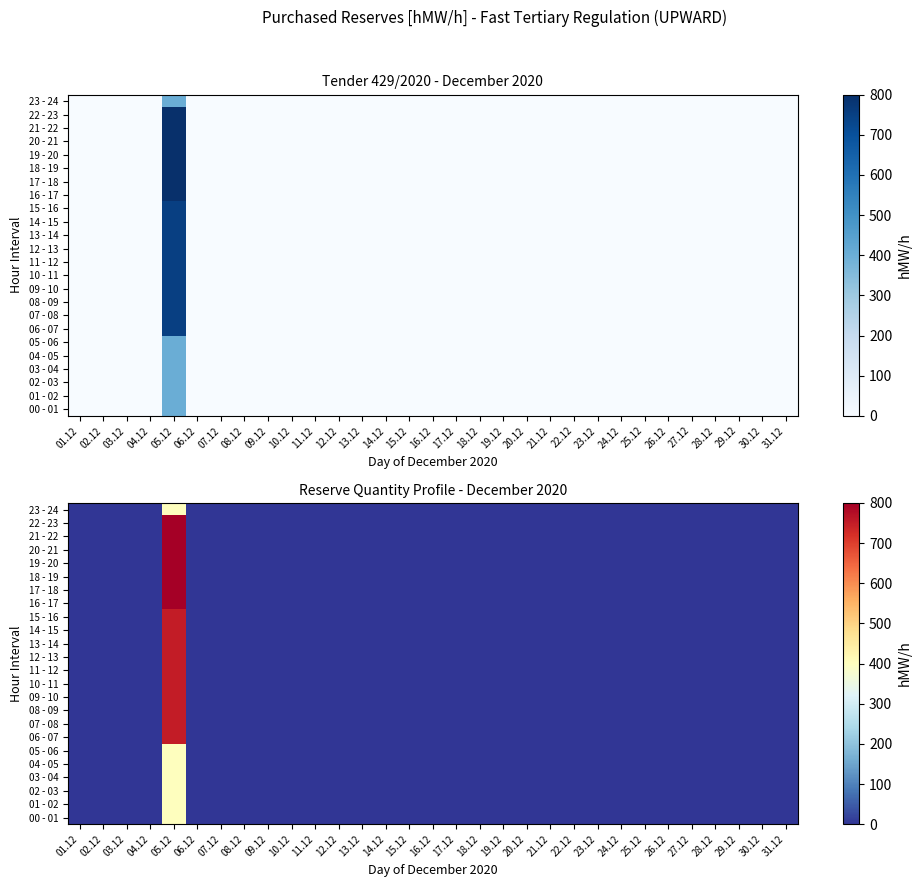

Rank the categories by 00 - 01 value from highest to lowest.

05.12, 01.12, 02.12, 03.12, 04.12, 06.12, 07.12, 08.12, 09.12, 10.12, 11.12, 12.12, 13.12, 14.12, 15.12, 16.12, 17.12, 18.12, 19.12, 20.12, 21.12, 22.12, 23.12, 24.12, 25.12, 26.12, 27.12, 28.12, 29.12, 30.12, 31.12